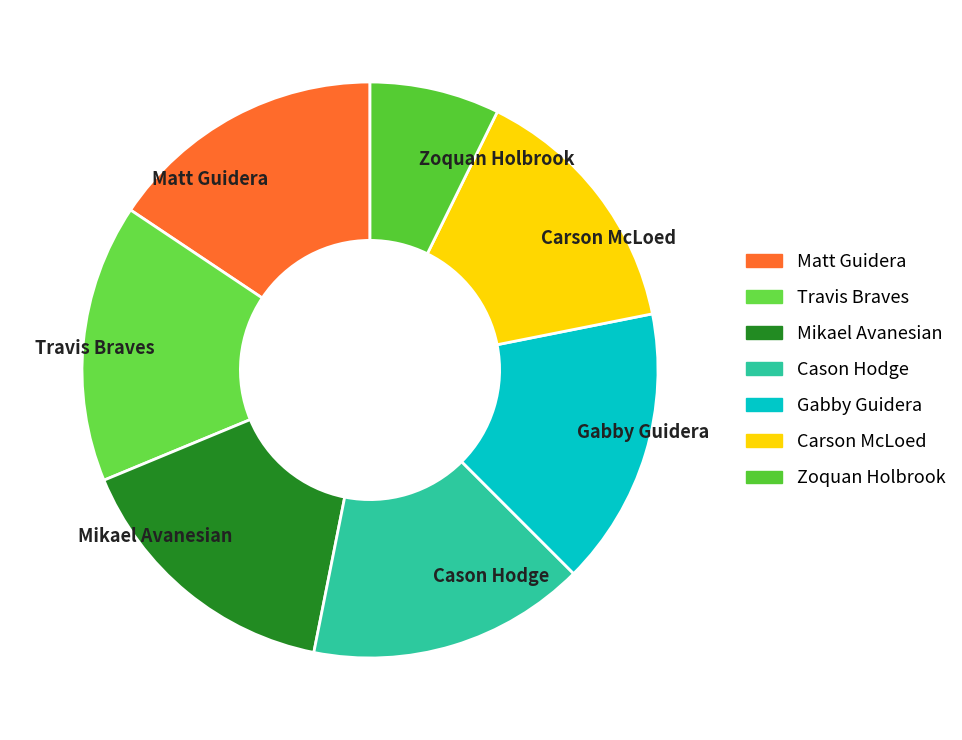

Is Carson McLoed the majority of the pie?

No